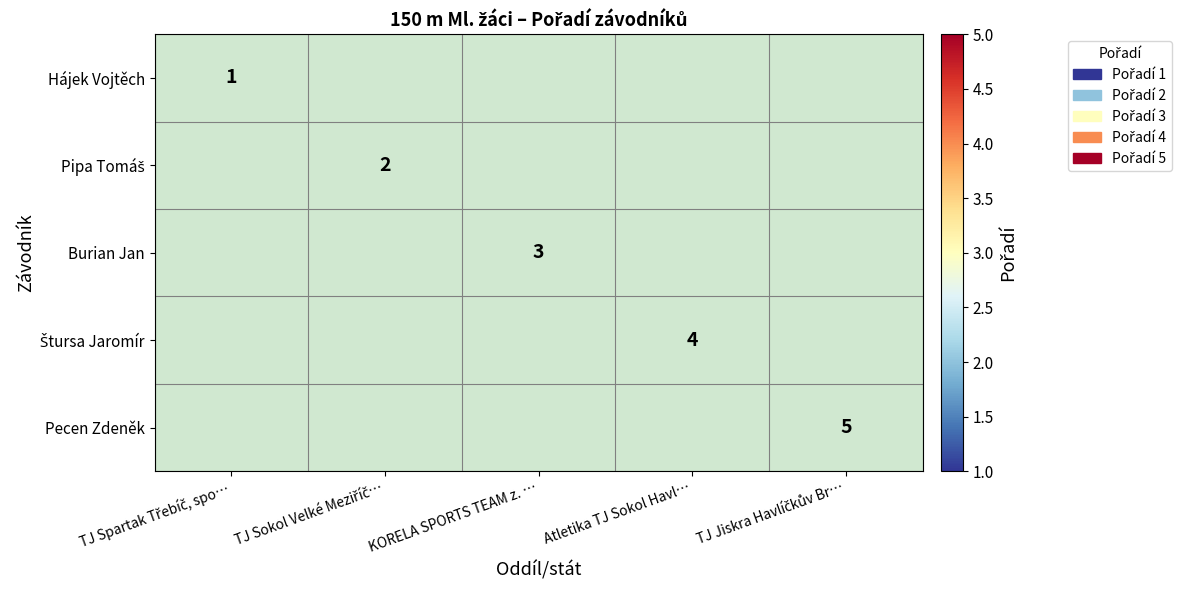

The value of Burian Jan at KORELA SPORTS TEAM z. … is 3. True or false?

True